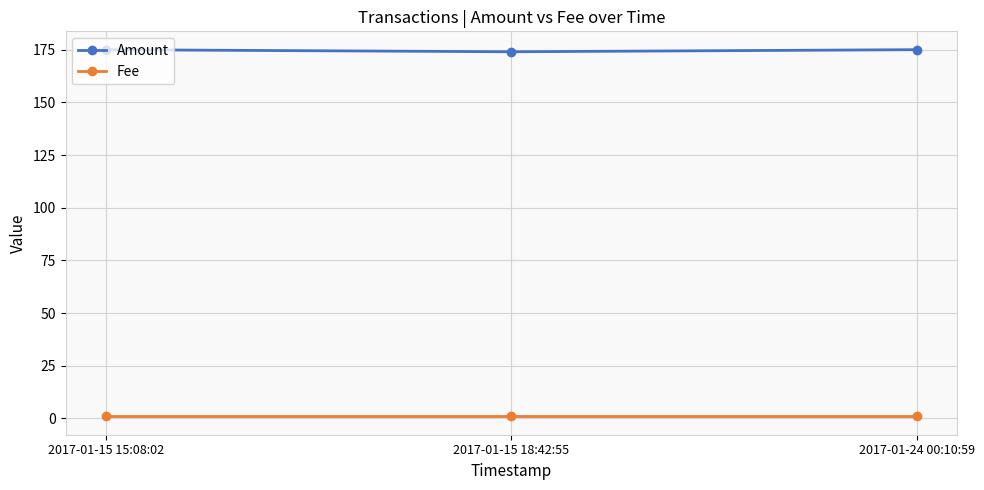

Rank the series at 2017-01-24 00:10:59 from lowest to highest value.

Fee, Amount